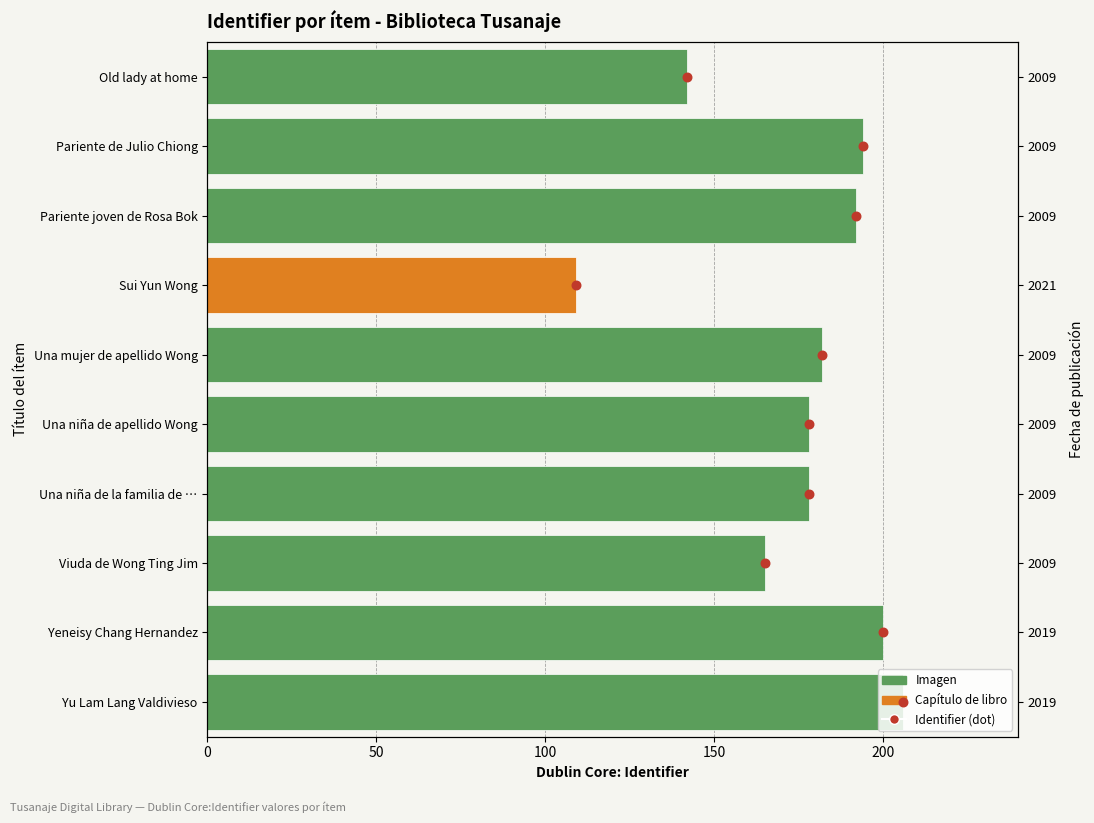

Between 150 and 50, which is larger?

150